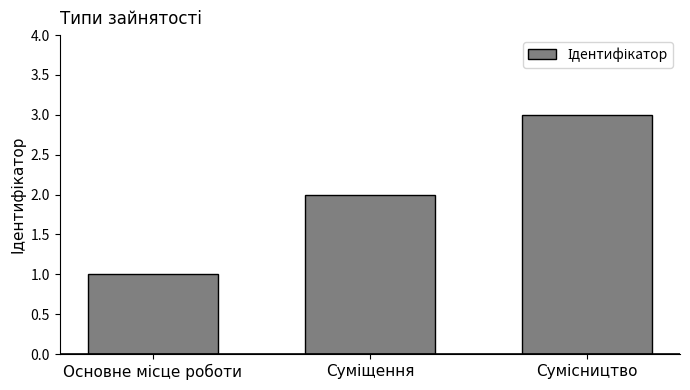

How many distinct data groups are displayed?

1